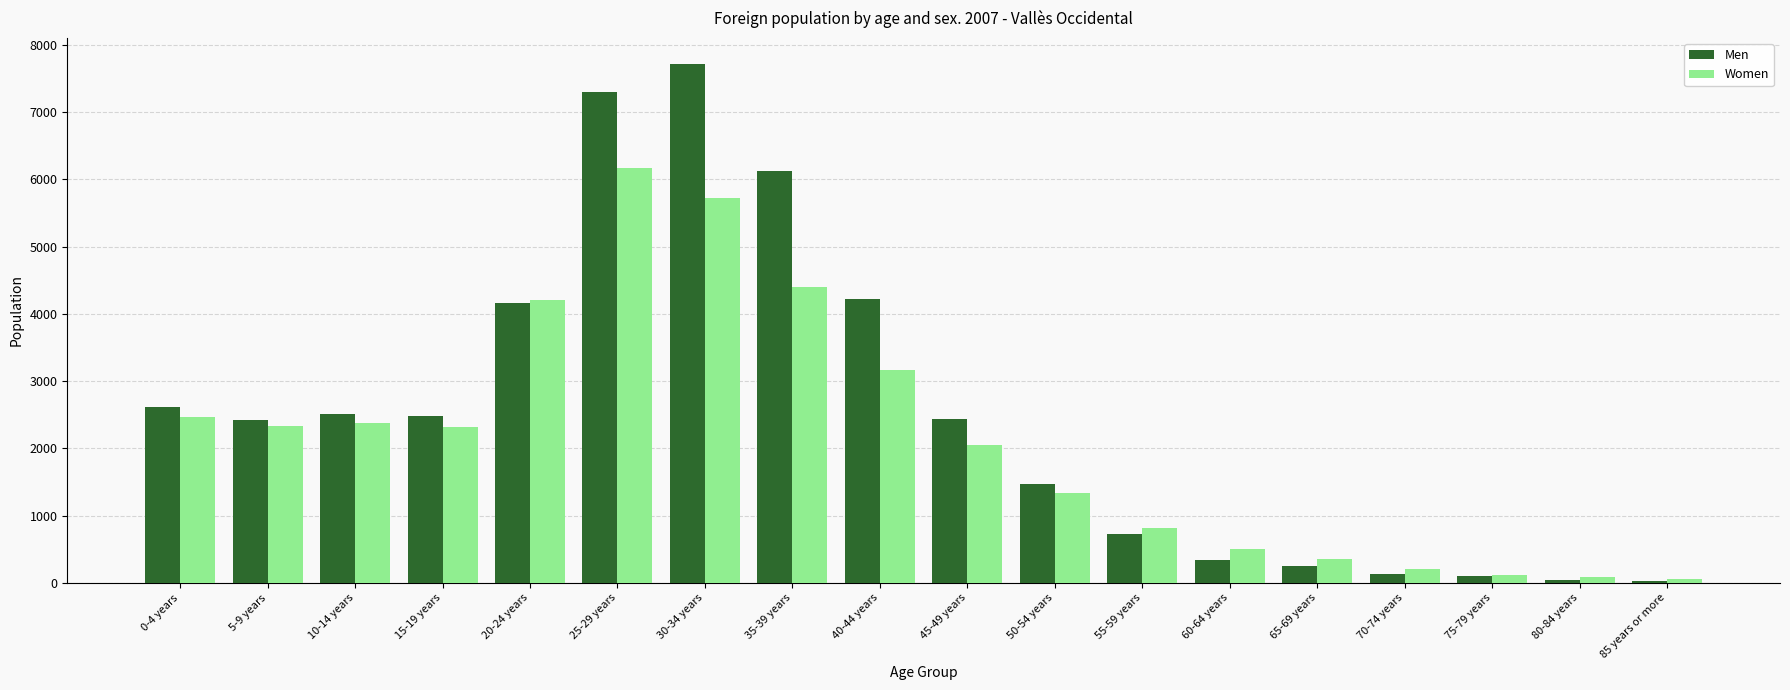

Which series has the widest spread of values?

Men